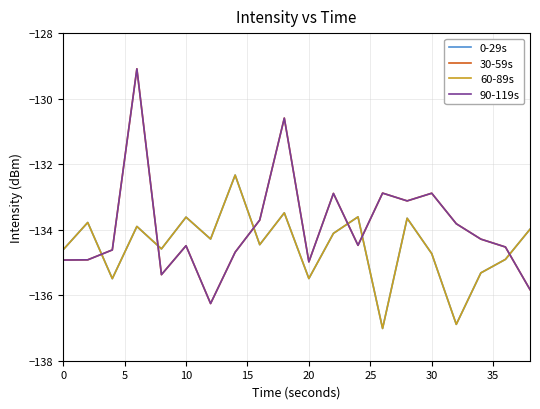

Does the chart have visible grid lines?

Yes